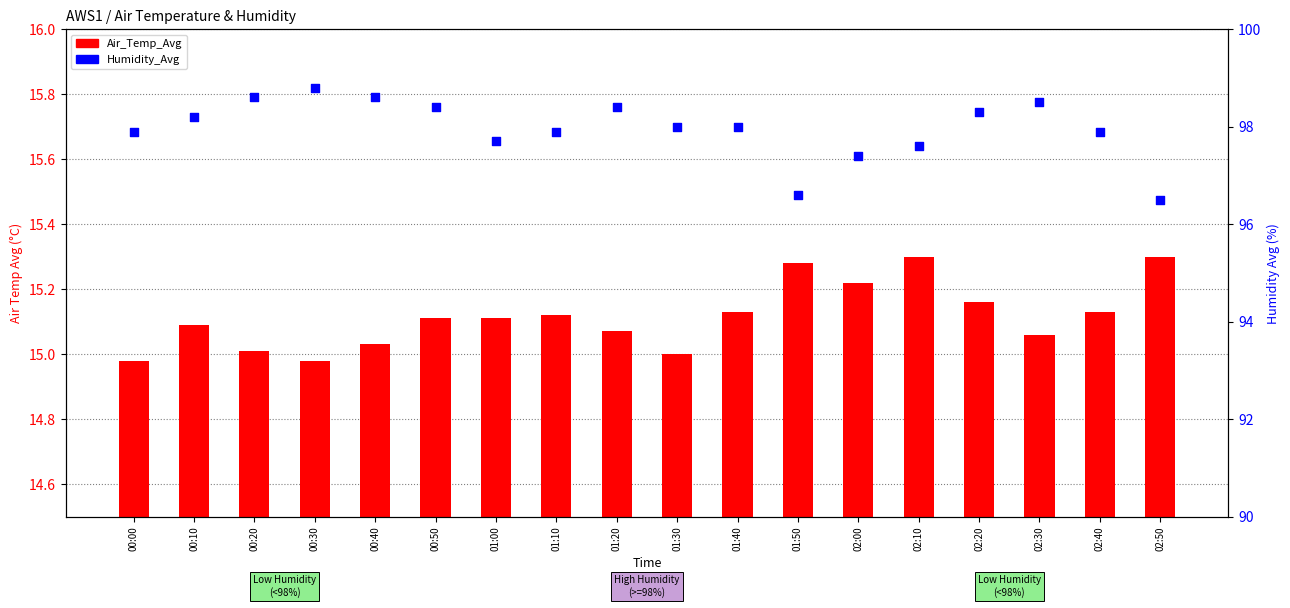

Which series reaches the minimum Y coordinate?

Air_Temp_Avg